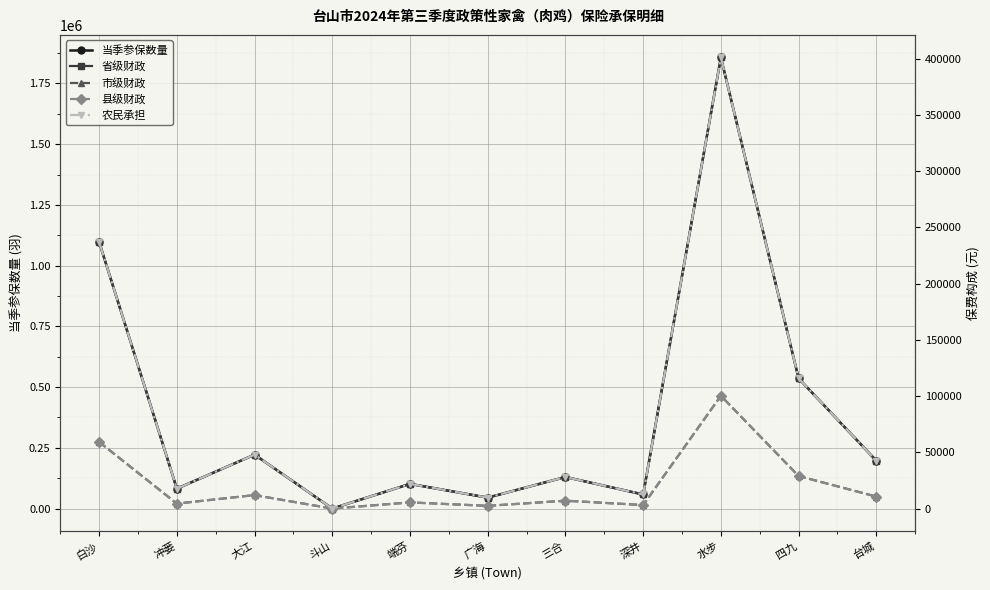

Which series changed the most between 大江 and 深井?

当季参保数量